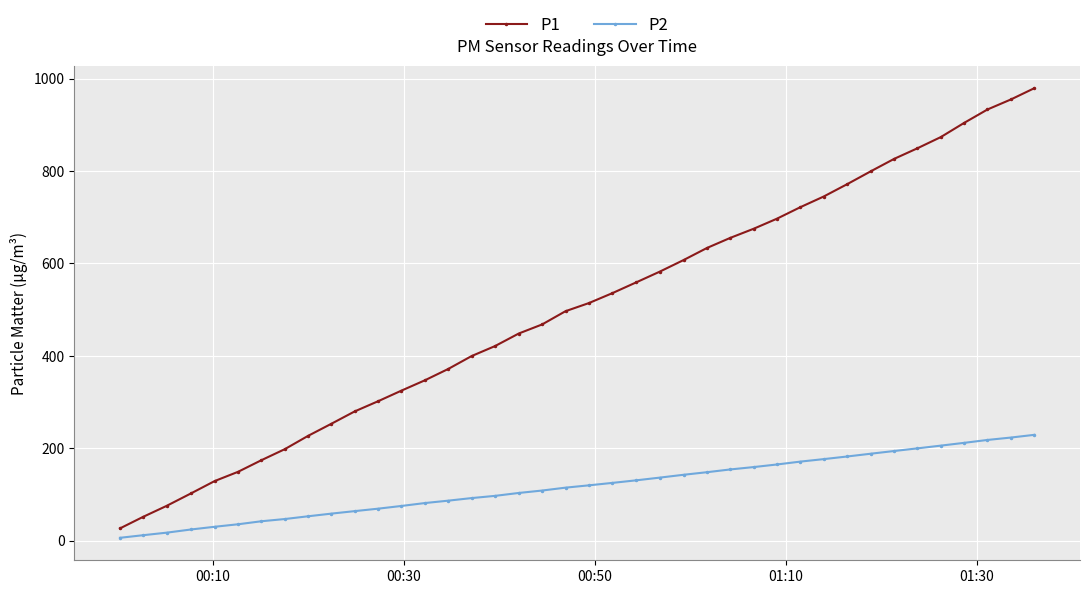

List the series in order of their overall mean, lowest first.

P2, P1